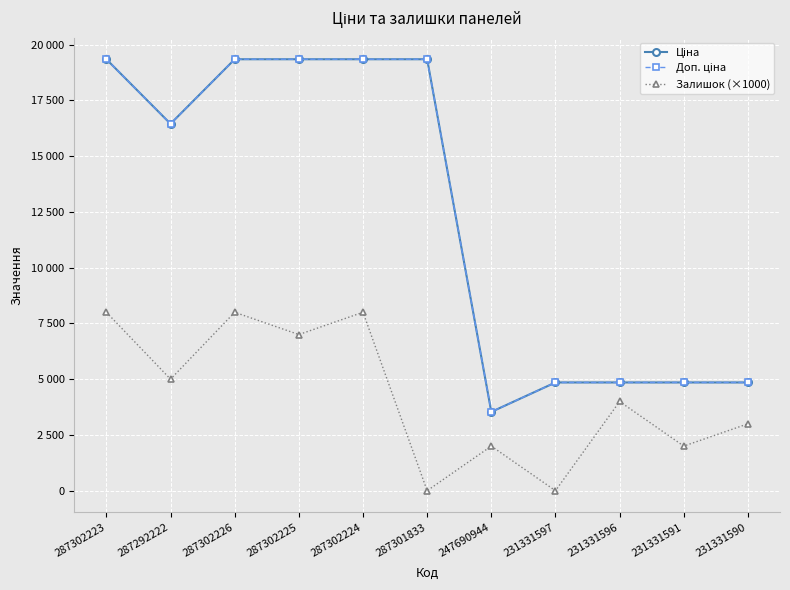

Is this an area chart (filled region under the line)?

No